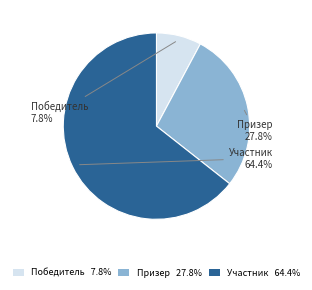

What percentage is the Призер slice, to the nearest percent?

28%